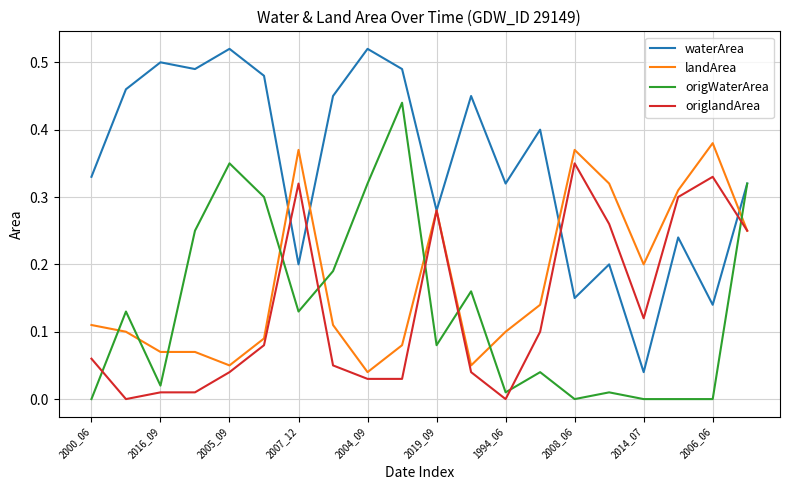

Which series has the largest range (max minus min)?

waterArea